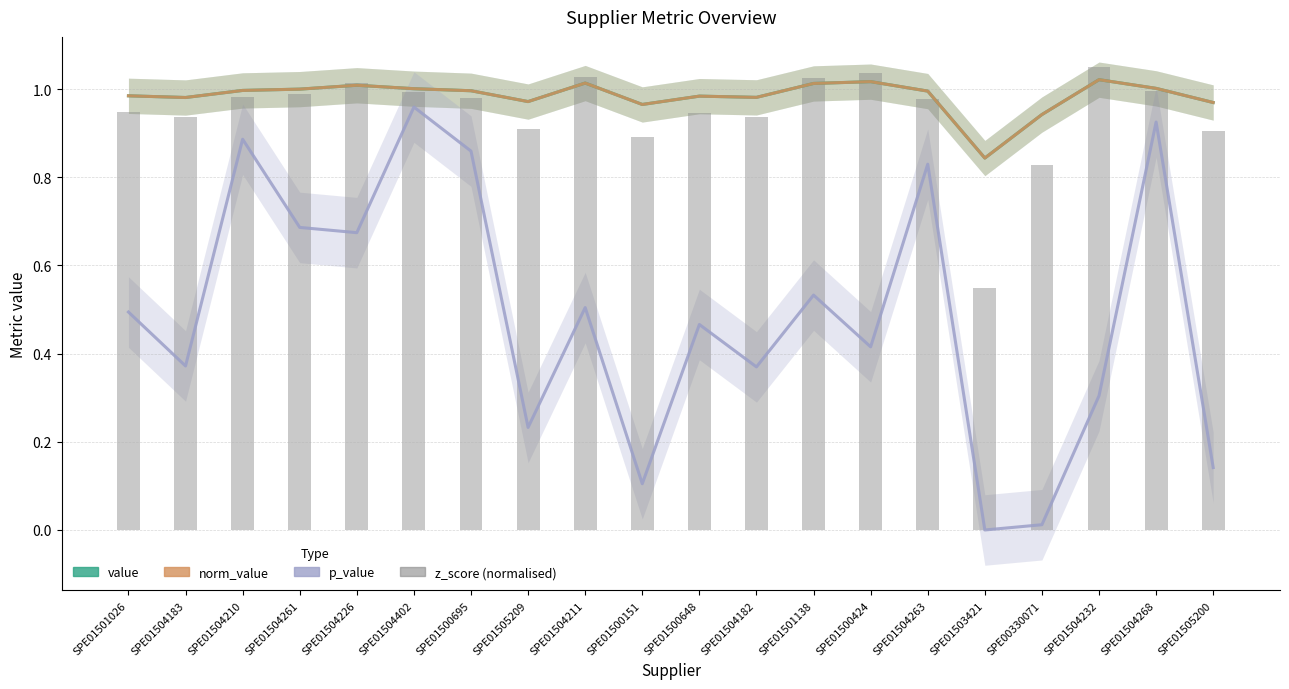

Rank the series by their maximum value, from highest to lowest.

z_score (normalised), value, norm_value, p_value